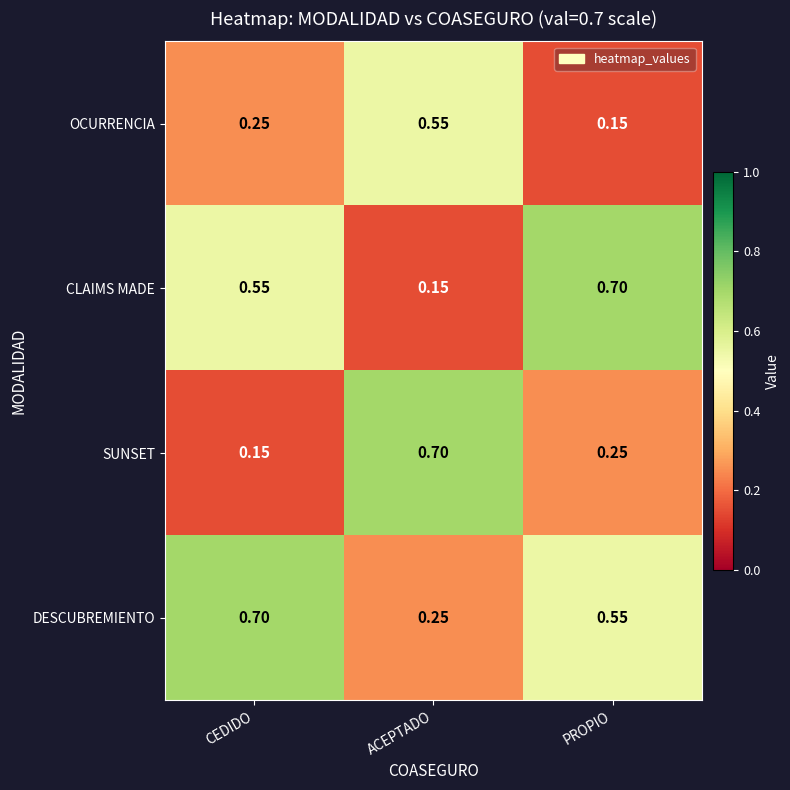

At which label is CLAIMS MADE closest to 0?

ACEPTADO